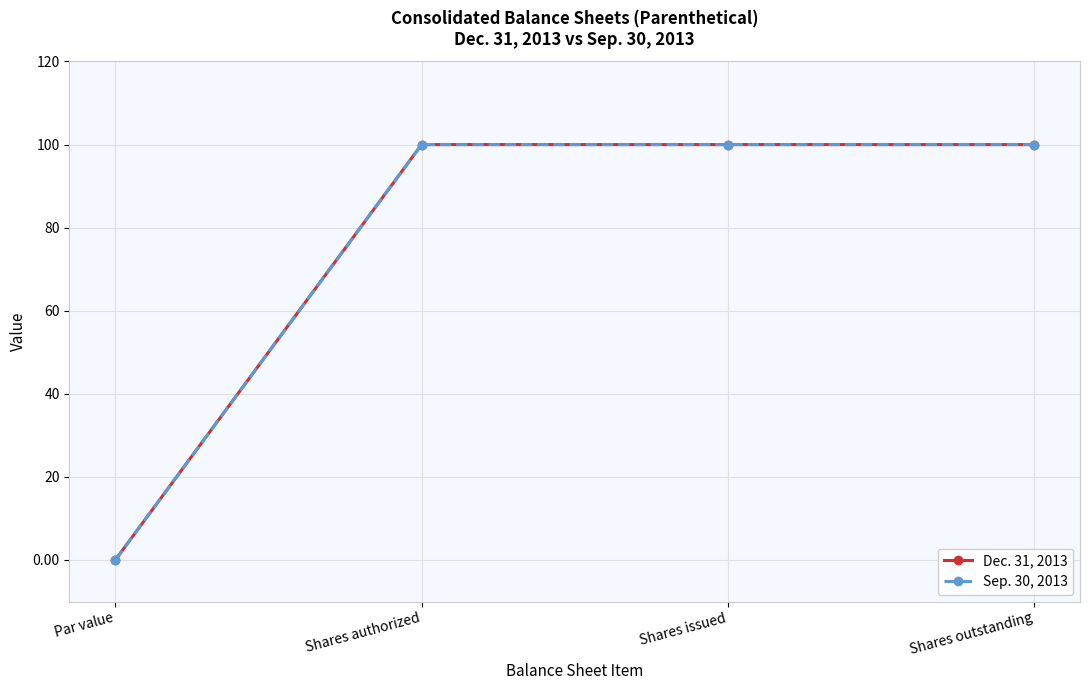

Is this an area chart (filled region under the line)?

No